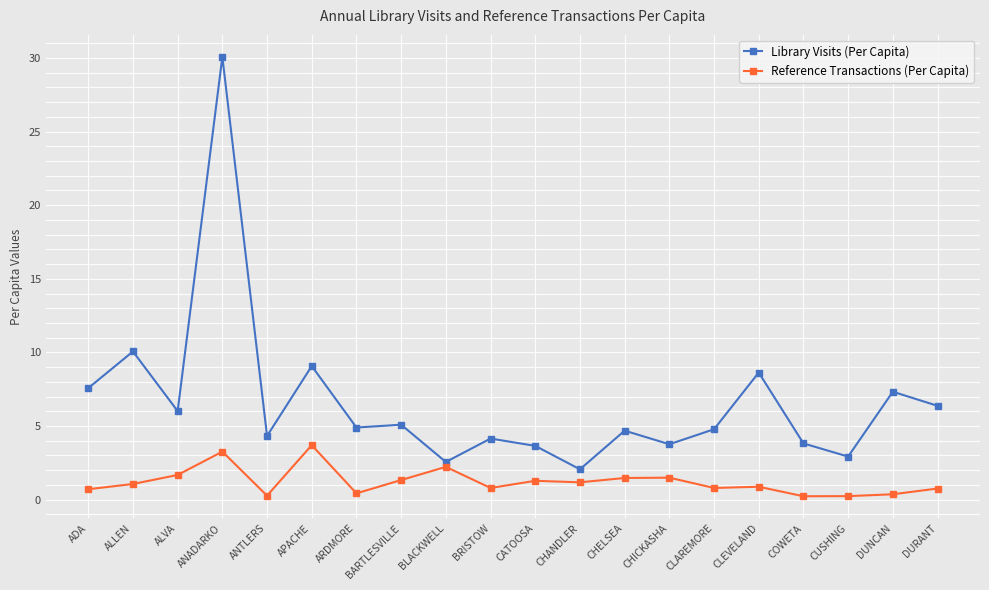

What is the label of the 5th point from the left?

ANTLERS